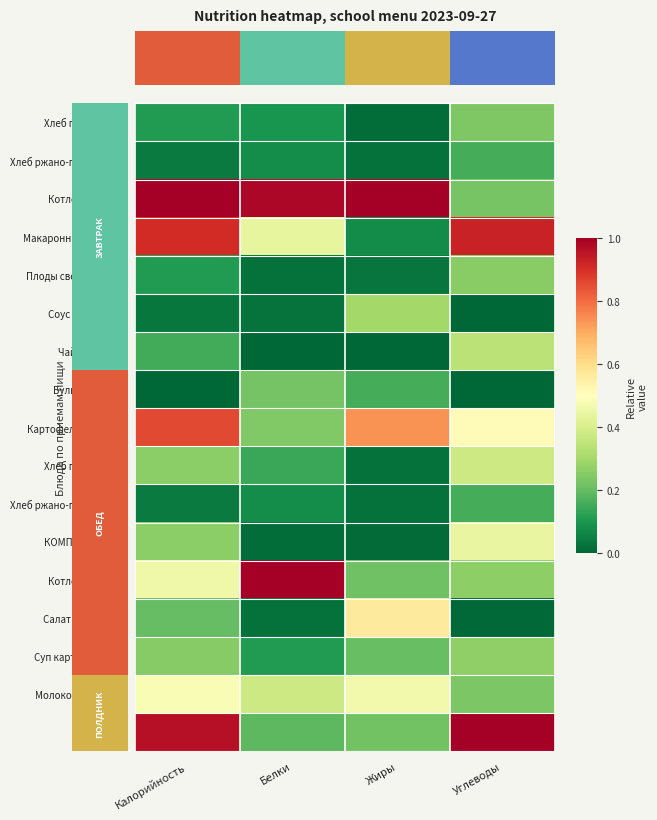

What is the total value across all series at Углеводы?

5.4